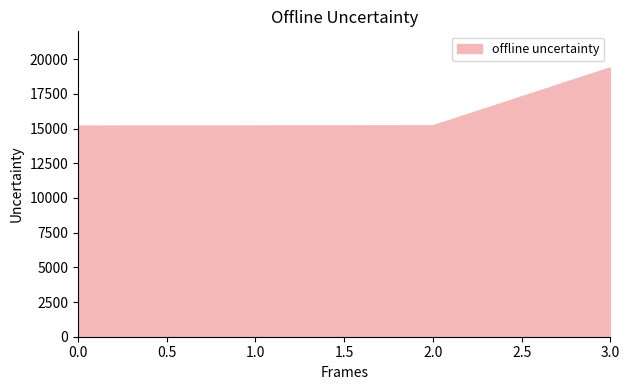

What is the difference between the values at 3.0 and 1.0?

4194